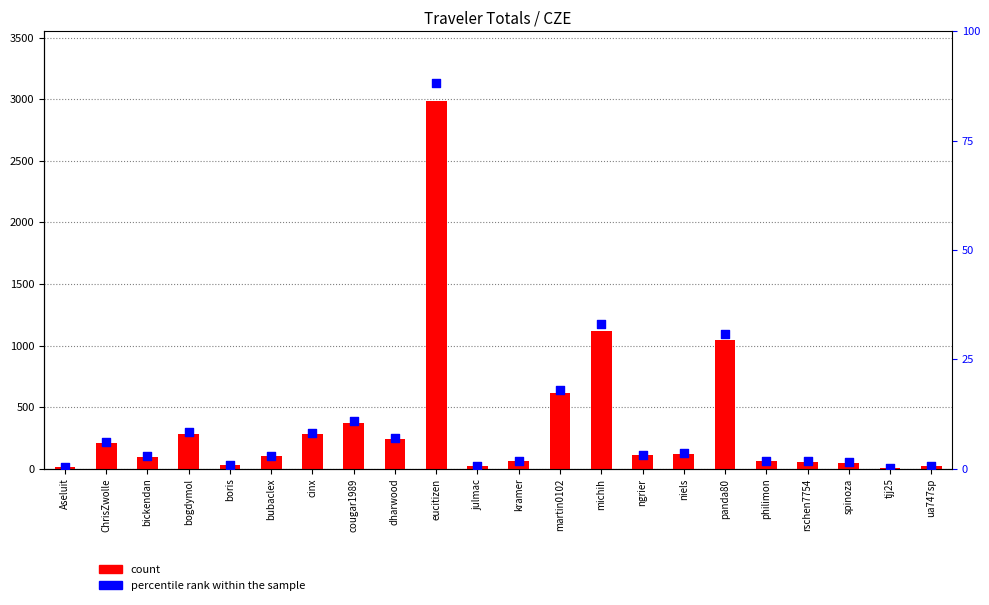

At how many categories does at least one series exceed 101?

11